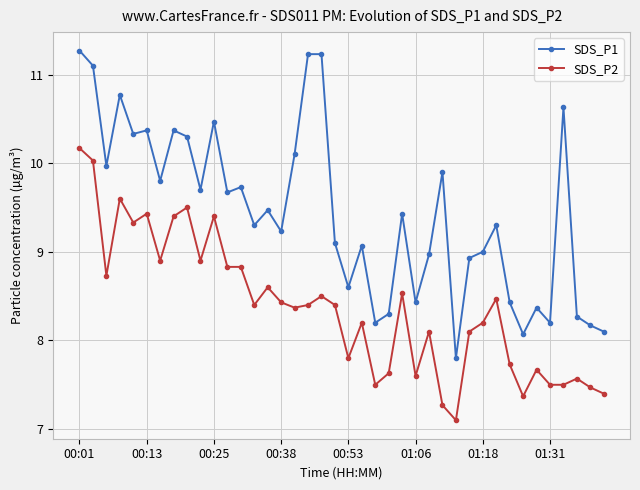

Which series has the largest total across all categories?

SDS_P1